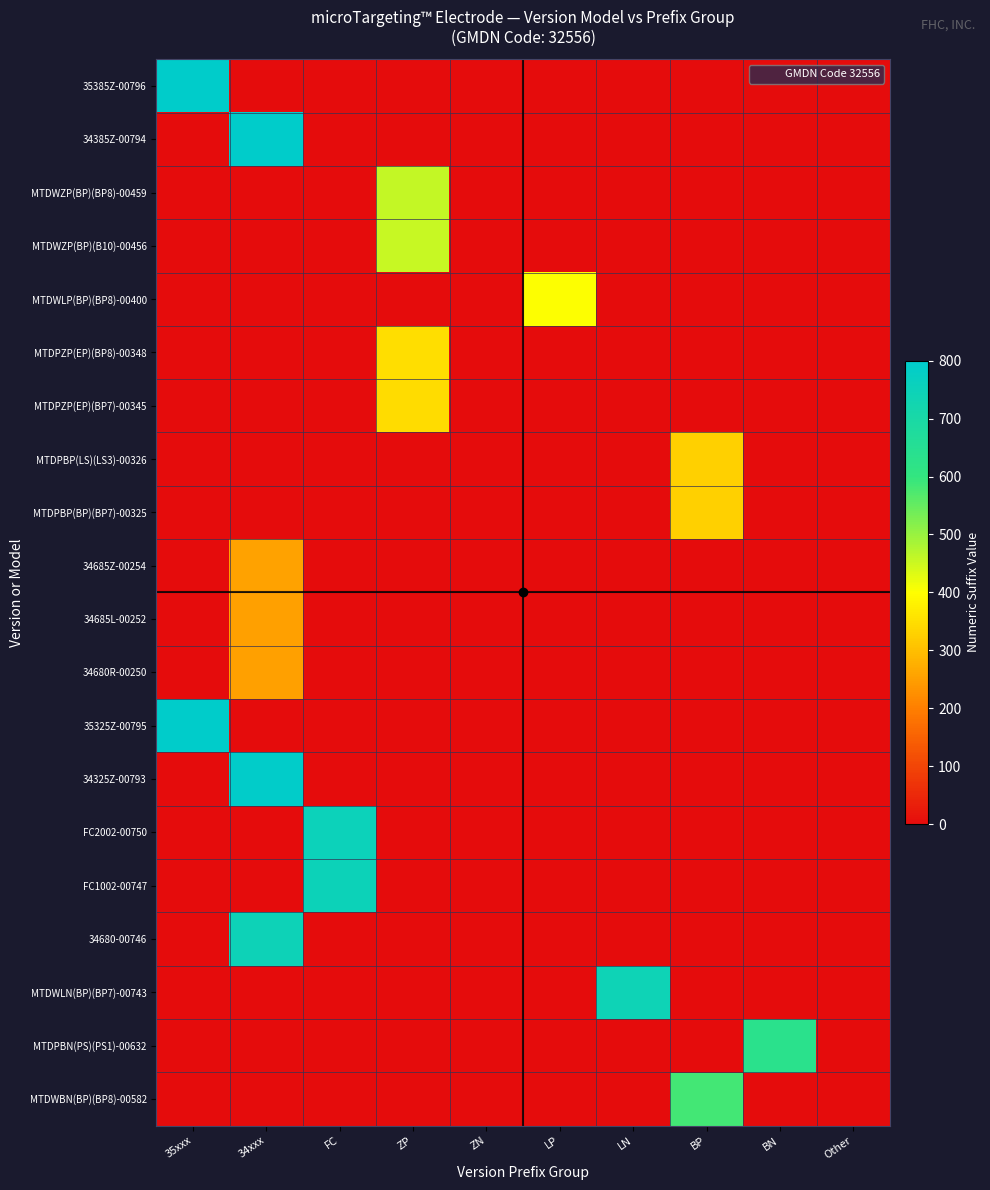

Reading right to left, list all the values displayed in this chart.

35385Z-00796: Other=1	BN=1	BP=1	LN=1	LP=1	ZN=1	ZP=1	FC=1	34xxx=1	35xxx=796
34385Z-00794: Other=1	BN=1	BP=1	LN=1	LP=1	ZN=1	ZP=1	FC=1	34xxx=794	35xxx=1
MTDWZP(BP)(BP8)-00459: Other=1	BN=1	BP=1	LN=1	LP=1	ZN=1	ZP=459	FC=1	34xxx=1	35xxx=1
MTDWZP(BP)(B10)-00456: Other=1	BN=1	BP=1	LN=1	LP=1	ZN=1	ZP=456	FC=1	34xxx=1	35xxx=1
MTDWLP(BP)(BP8)-00400: Other=1	BN=1	BP=1	LN=1	LP=400	ZN=1	ZP=1	FC=1	34xxx=1	35xxx=1
MTDPZP(EP)(BP8)-00348: Other=1	BN=1	BP=1	LN=1	LP=1	ZN=1	ZP=348	FC=1	34xxx=1	35xxx=1
MTDPZP(EP)(BP7)-00345: Other=1	BN=1	BP=1	LN=1	LP=1	ZN=1	ZP=345	FC=1	34xxx=1	35xxx=1
MTDPBP(LS)(LS3)-00326: Other=1	BN=1	BP=326	LN=1	LP=1	ZN=1	ZP=1	FC=1	34xxx=1	35xxx=1
MTDPBP(BP)(BP7)-00325: Other=1	BN=1	BP=325	LN=1	LP=1	ZN=1	ZP=1	FC=1	34xxx=1	35xxx=1
34685Z-00254: Other=1	BN=1	BP=1	LN=1	LP=1	ZN=1	ZP=1	FC=1	34xxx=254	35xxx=1
34685L-00252: Other=1	BN=1	BP=1	LN=1	LP=1	ZN=1	ZP=1	FC=1	34xxx=252	35xxx=1
34680R-00250: Other=1	BN=1	BP=1	LN=1	LP=1	ZN=1	ZP=1	FC=1	34xxx=250	35xxx=1
35325Z-00795: Other=1	BN=1	BP=1	LN=1	LP=1	ZN=1	ZP=1	FC=1	34xxx=1	35xxx=795
34325Z-00793: Other=1	BN=1	BP=1	LN=1	LP=1	ZN=1	ZP=1	FC=1	34xxx=793	35xxx=1
FC2002-00750: Other=1	BN=1	BP=1	LN=1	LP=1	ZN=1	ZP=1	FC=750	34xxx=1	35xxx=1
FC1002-00747: Other=1	BN=1	BP=1	LN=1	LP=1	ZN=1	ZP=1	FC=747	34xxx=1	35xxx=1
34680-00746: Other=1	BN=1	BP=1	LN=1	LP=1	ZN=1	ZP=1	FC=1	34xxx=746	35xxx=1
MTDWLN(BP)(BP7)-00743: Other=1	BN=1	BP=1	LN=743	LP=1	ZN=1	ZP=1	FC=1	34xxx=1	35xxx=1
MTDPBN(PS)(PS1)-00632: Other=1	BN=632	BP=1	LN=1	LP=1	ZN=1	ZP=1	FC=1	34xxx=1	35xxx=1
MTDWBN(BP)(BP8)-00582: Other=1	BN=1	BP=582	LN=1	LP=1	ZN=1	ZP=1	FC=1	34xxx=1	35xxx=1